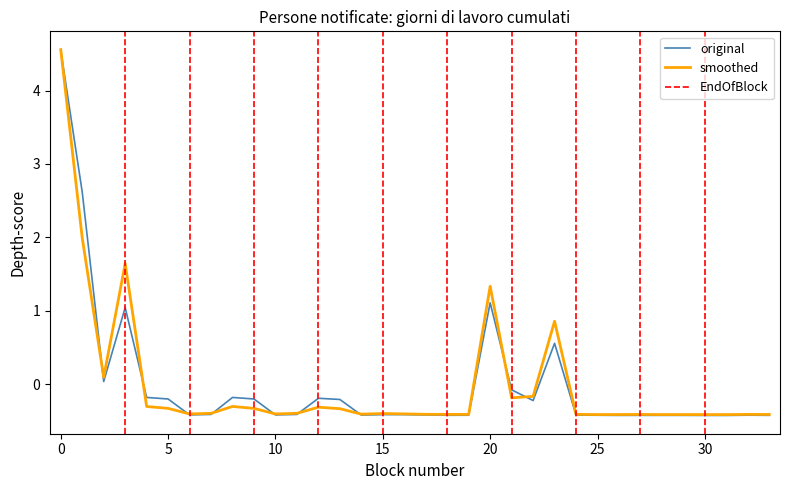

What is the total value across all series at 18?

-0.8